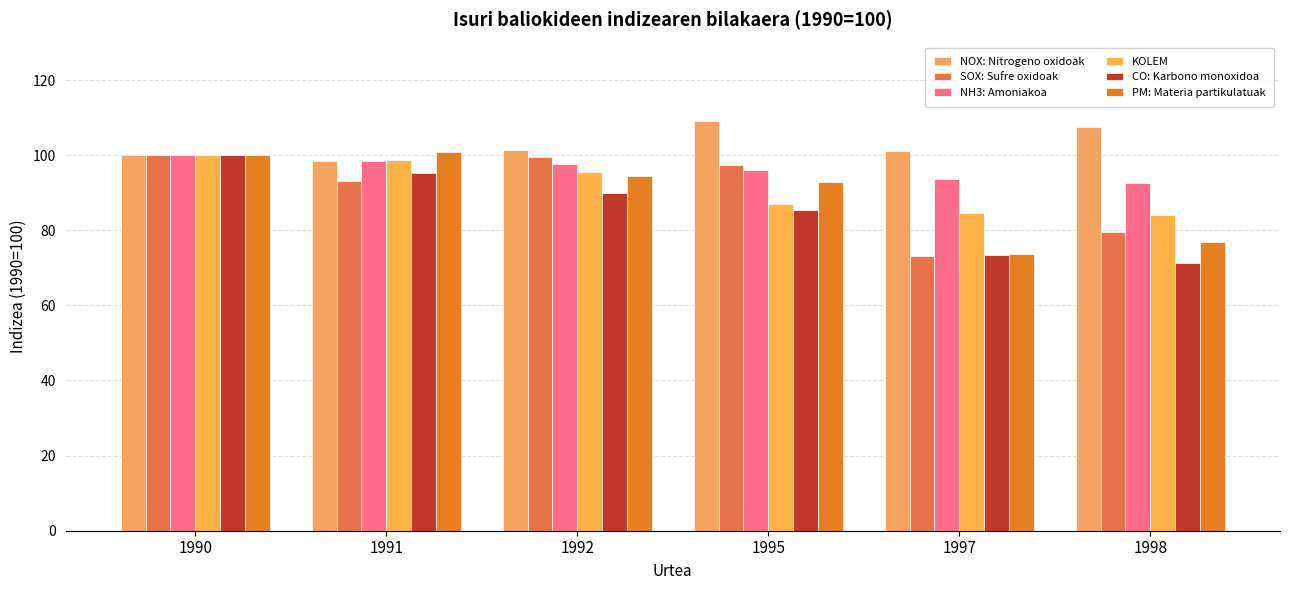

True or false: NH3: Amoniakoa has a value of 157.9 at 1990.

False